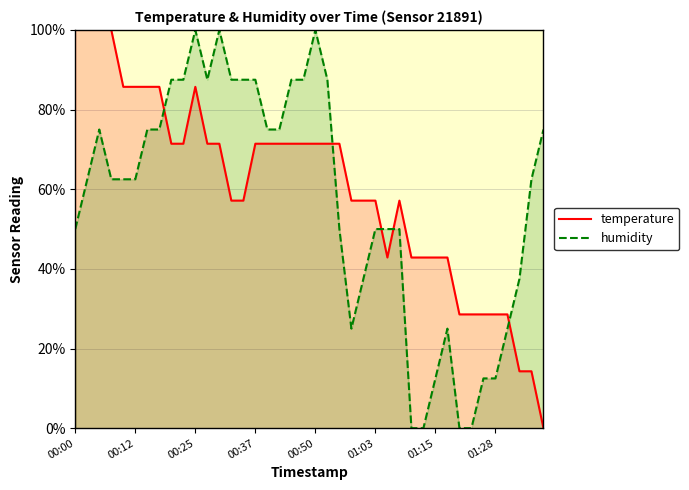

After their last crossing, which series has the higher values: temperature or humidity?

humidity